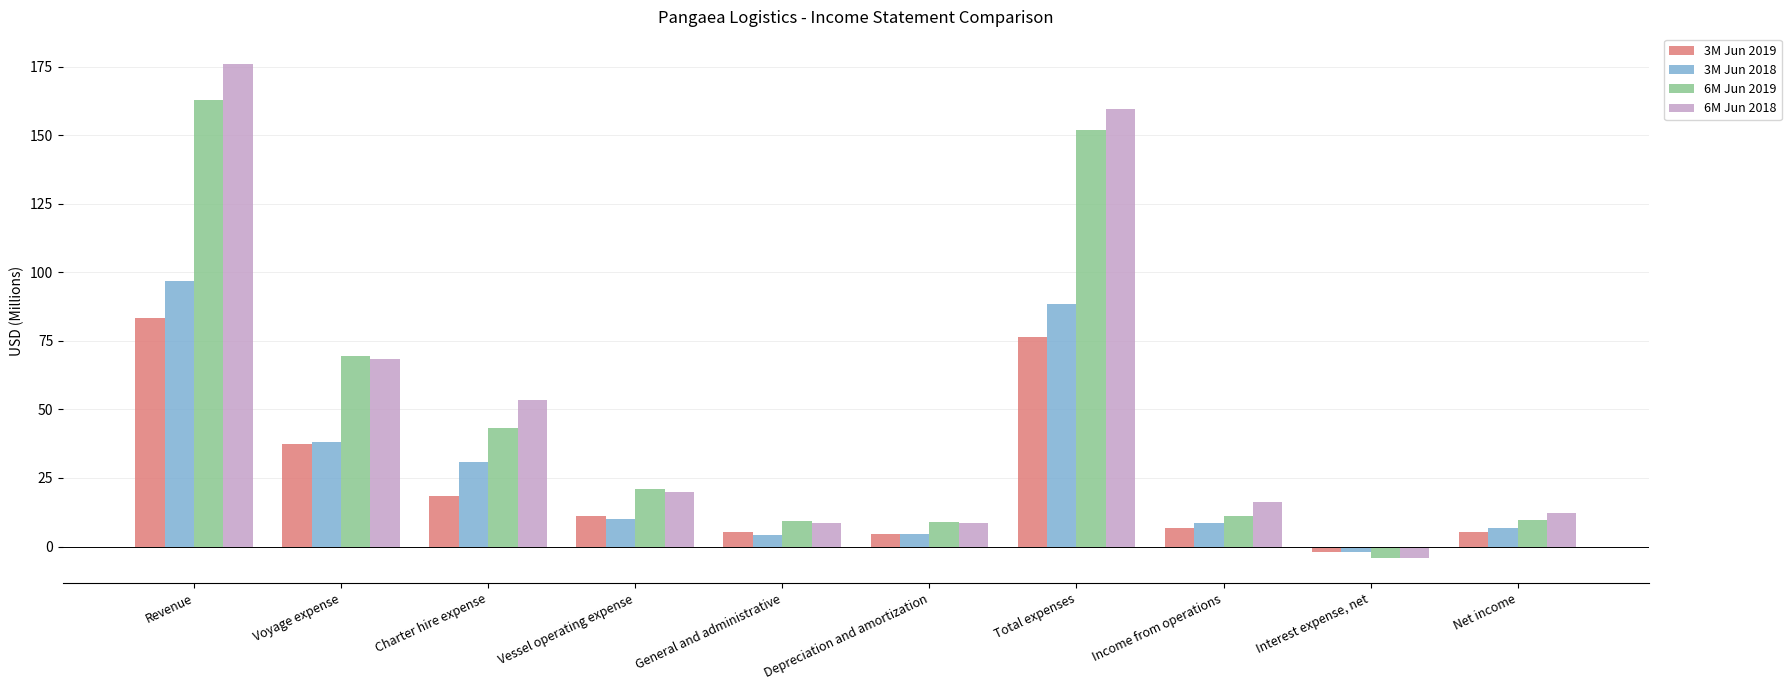

At which label is 3M Jun 2019 closest to 40?

Voyage expense